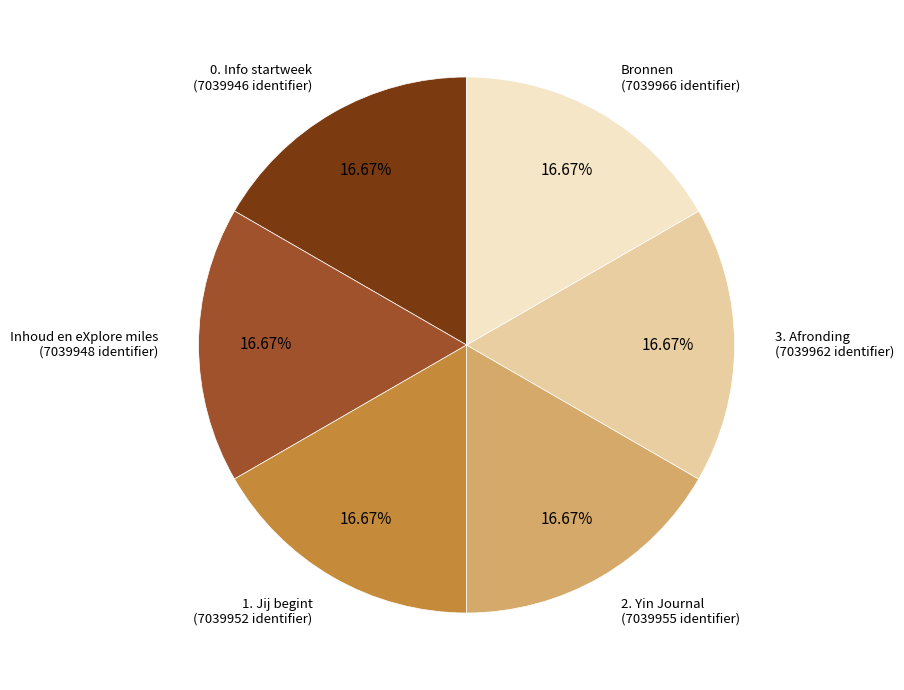

Is there a majority slice in this chart?

No